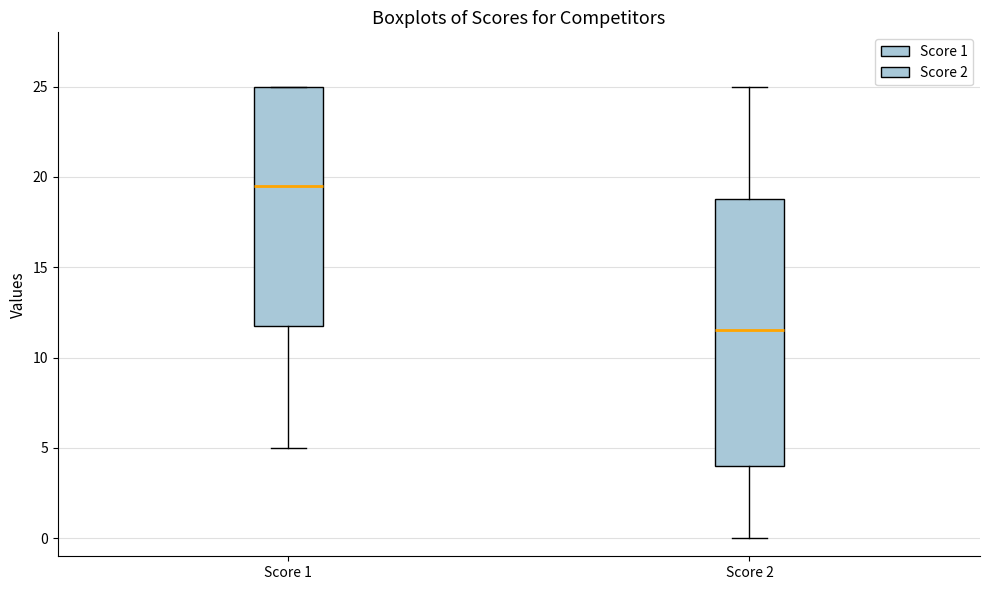

Where does the median line of the box for Score 1 sit on the y-axis? The values are not printed on the chart, so give them approximately, as read against the axis.

19.5